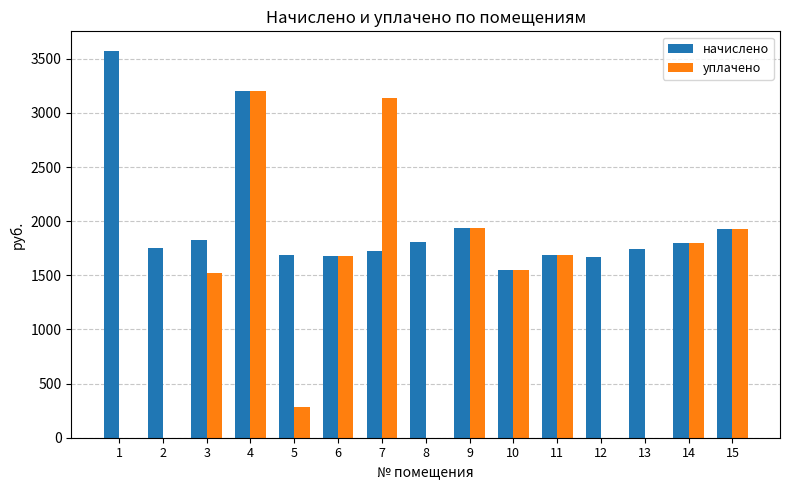

Which series has the largest total across all categories?

начислено